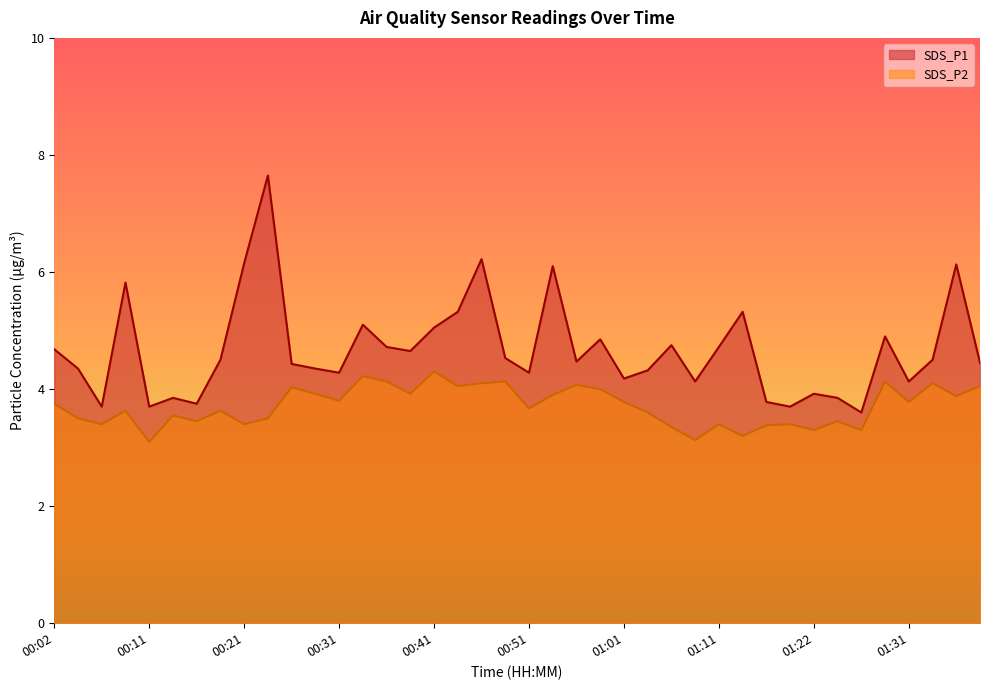

True or false: SDS_P2 and SDS_P1 cross at least once.

False